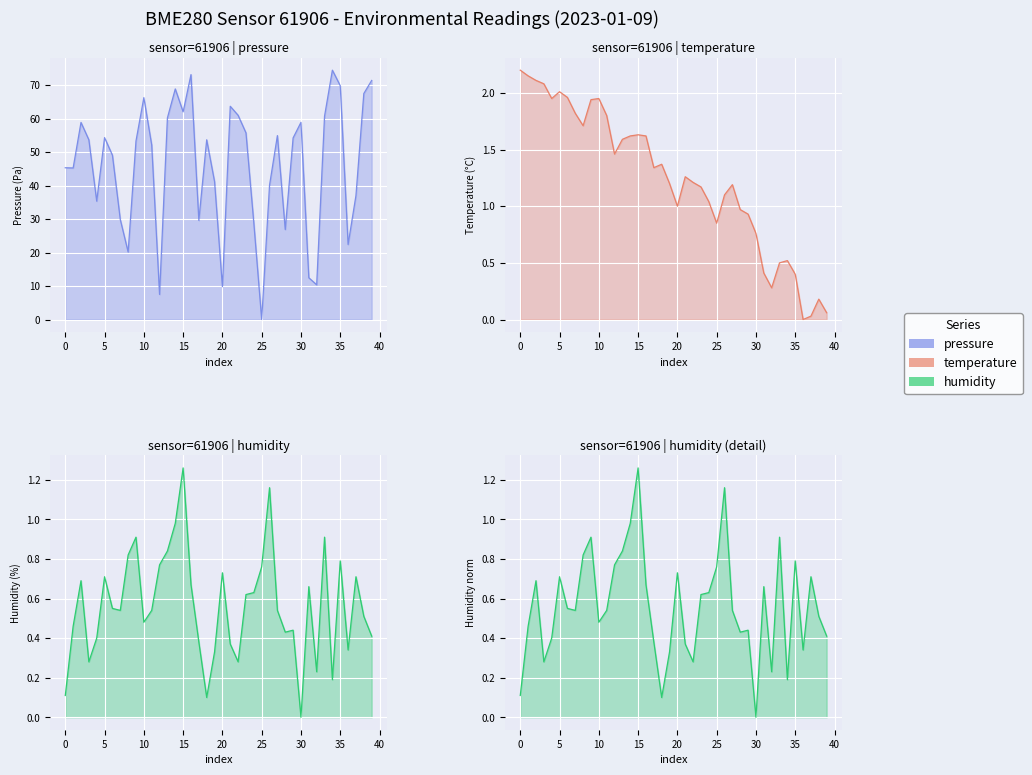

Is the value of temperature at 0 greater than the value of pressure at 33?

No